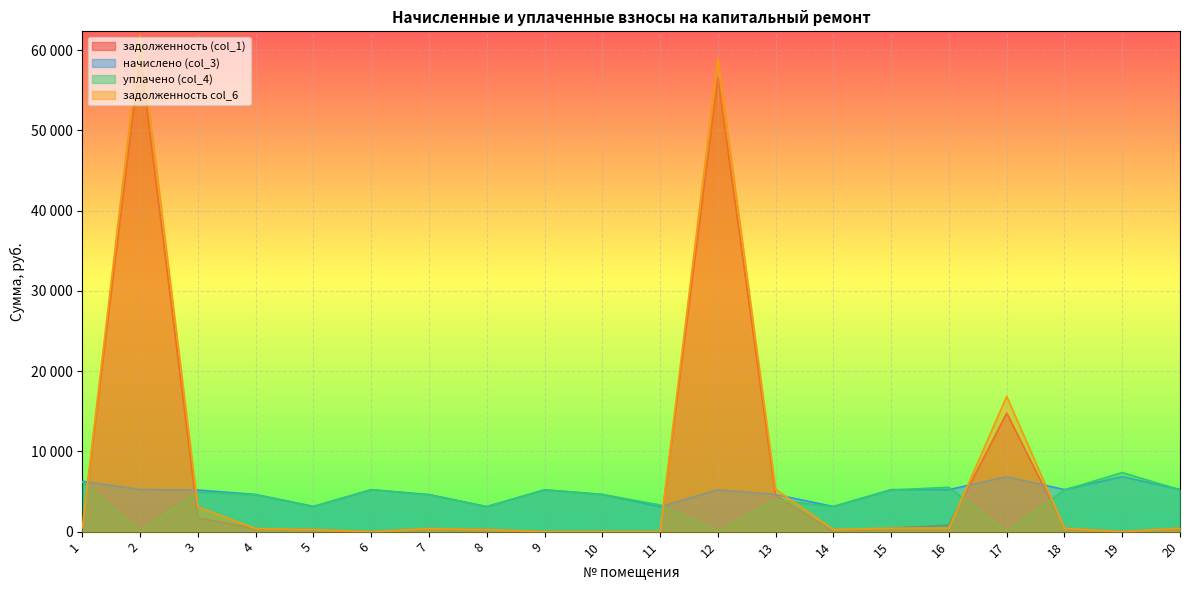

What is the maximum value for задолженность (col_1)?

59365.6